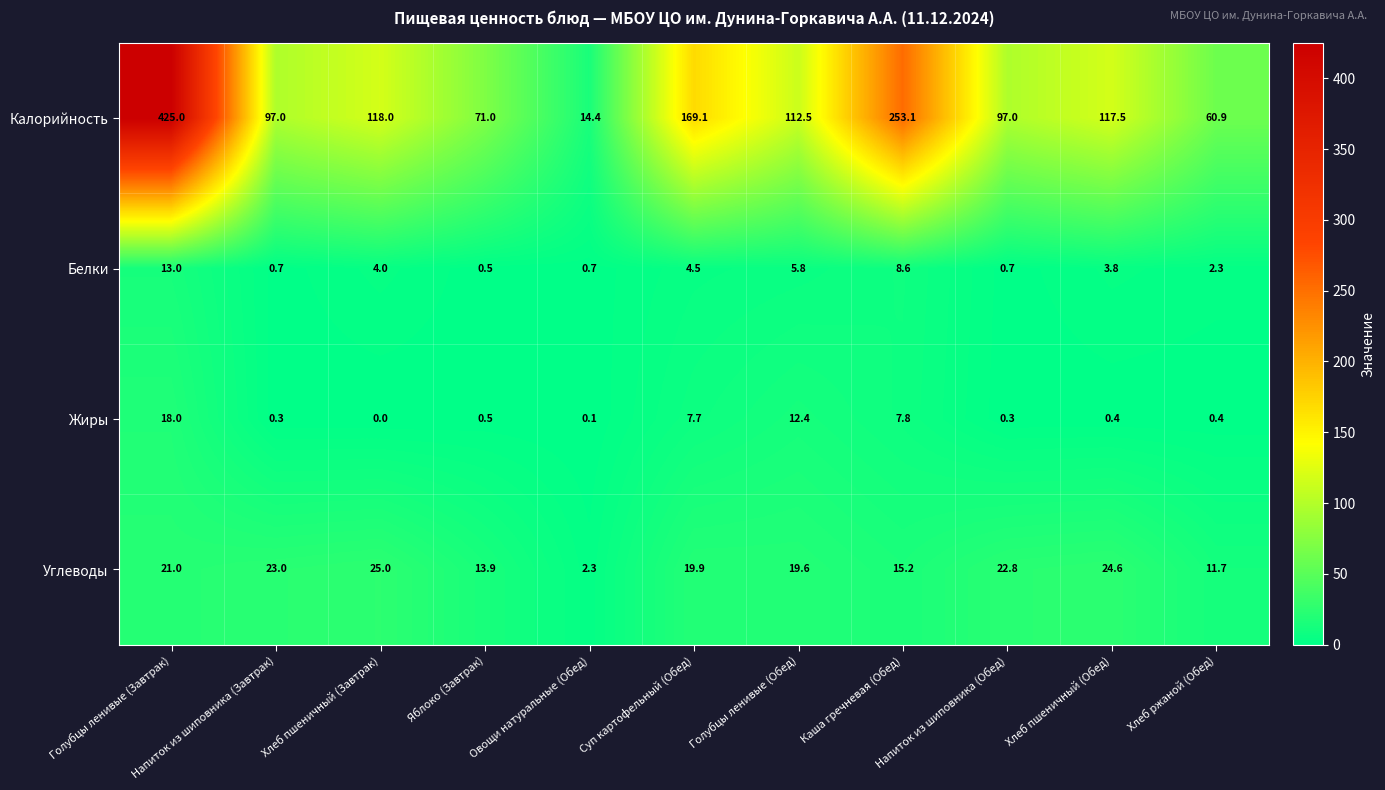

At which category does the chart reach its peak across all series?

Голубцы ленивые (Завтрак)